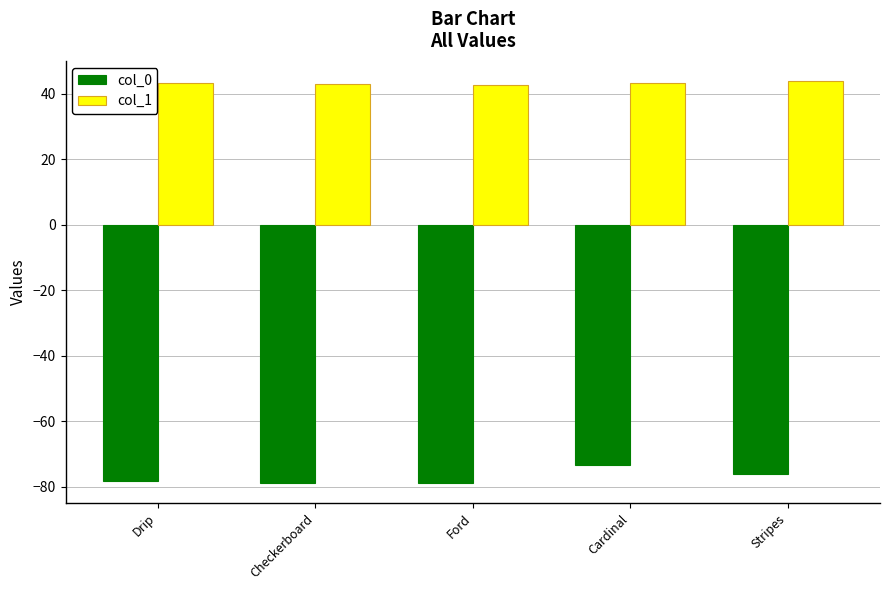

Rank the series by their average value, from lowest to highest.

col_0, col_1